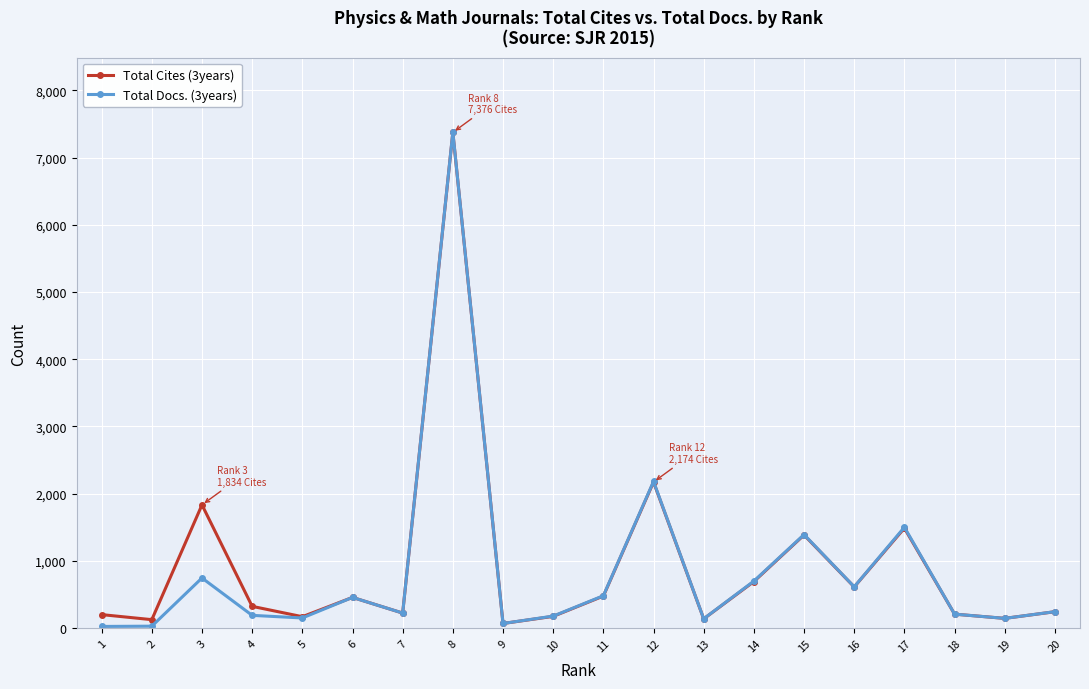

At which category is the sum across all series the highest?

8